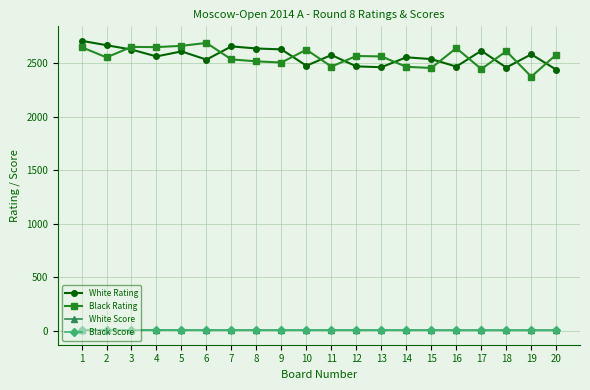

What is the value of the White Score point at the 19th from the left?

4.5